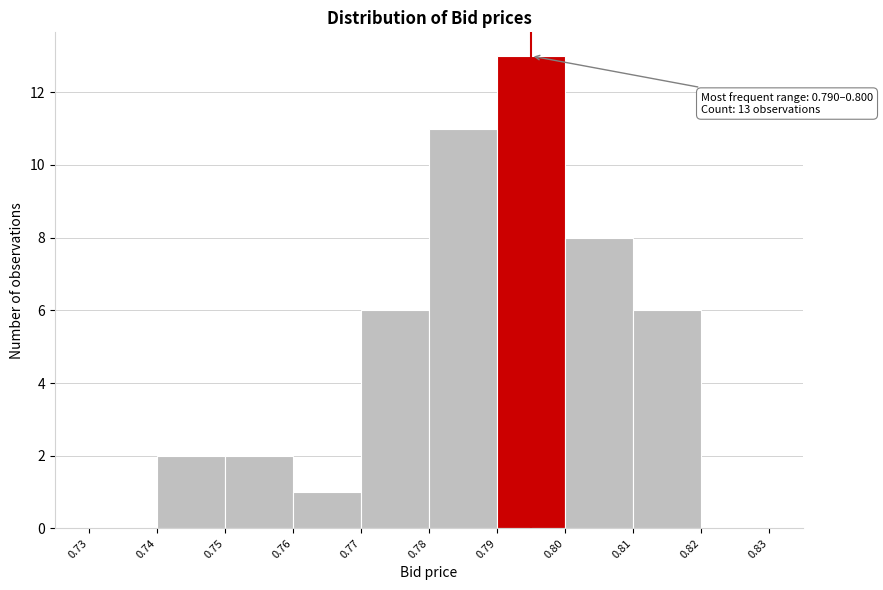

Which range on the x-axis has the tallest bar?

0.79 to 0.80